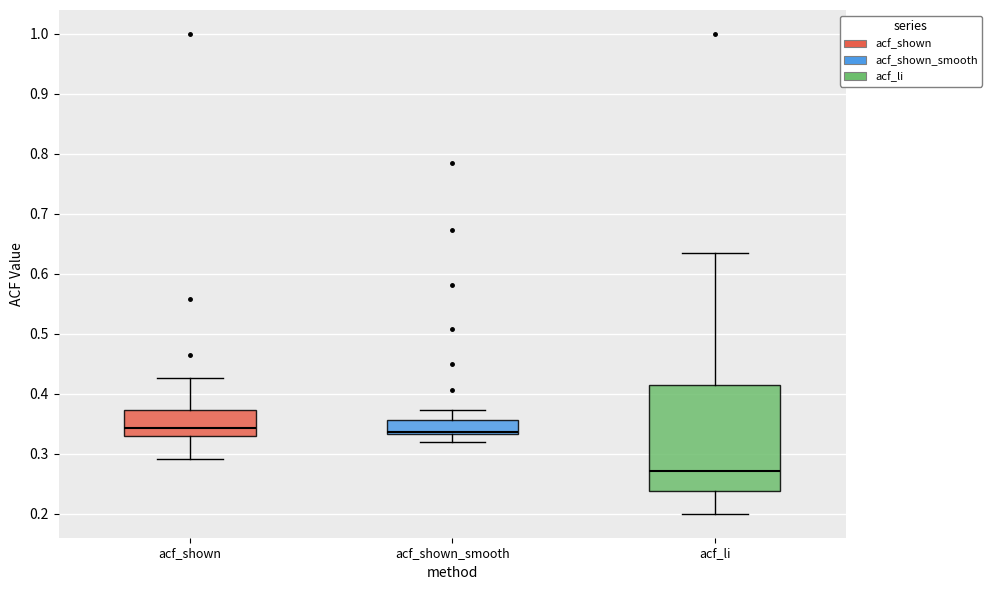

Where does the lower whisker of the box for acf_li end on the y-axis? The values are not printed on the chart, so give them approximately, as read against the axis.

0.20